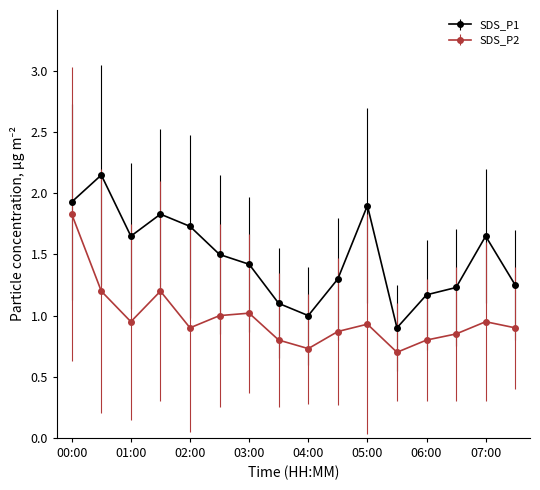

True or false: SDS_P1 and SDS_P2 cross at least once.

False